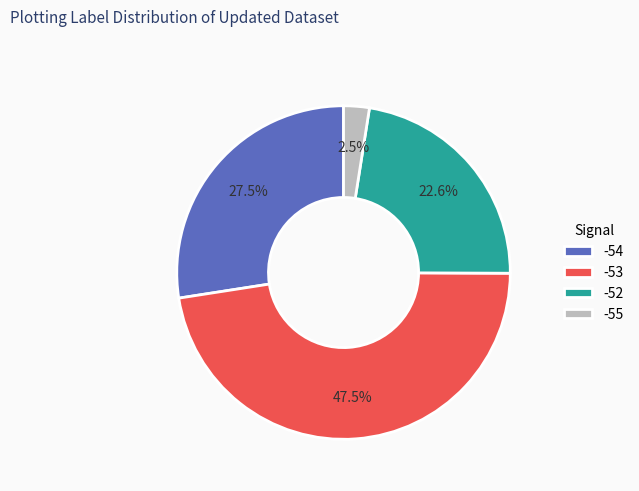

What is the largest slice in the pie chart?

-53